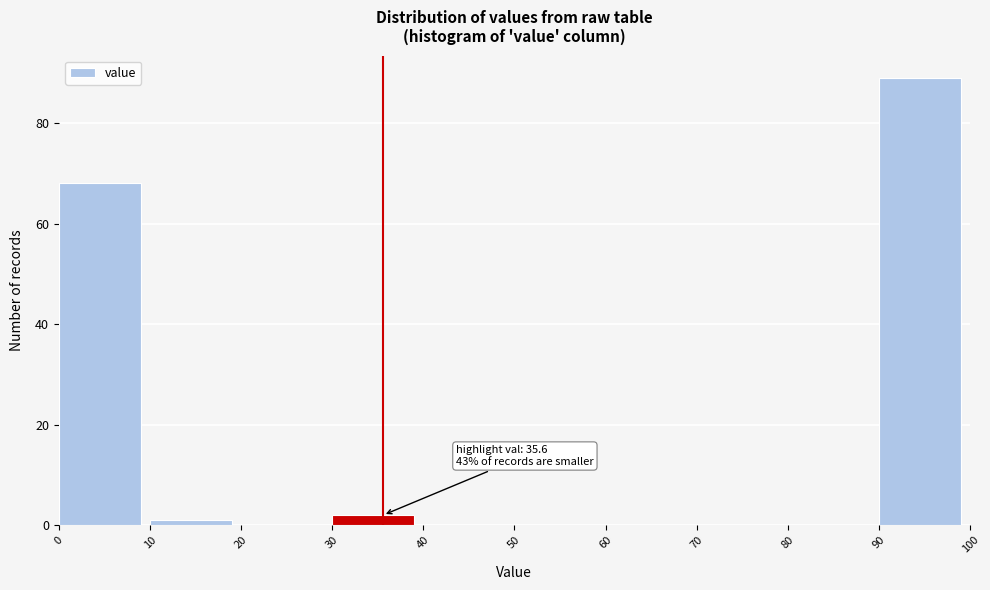

Over which range of the x-axis is the bar tallest?

90 to 100